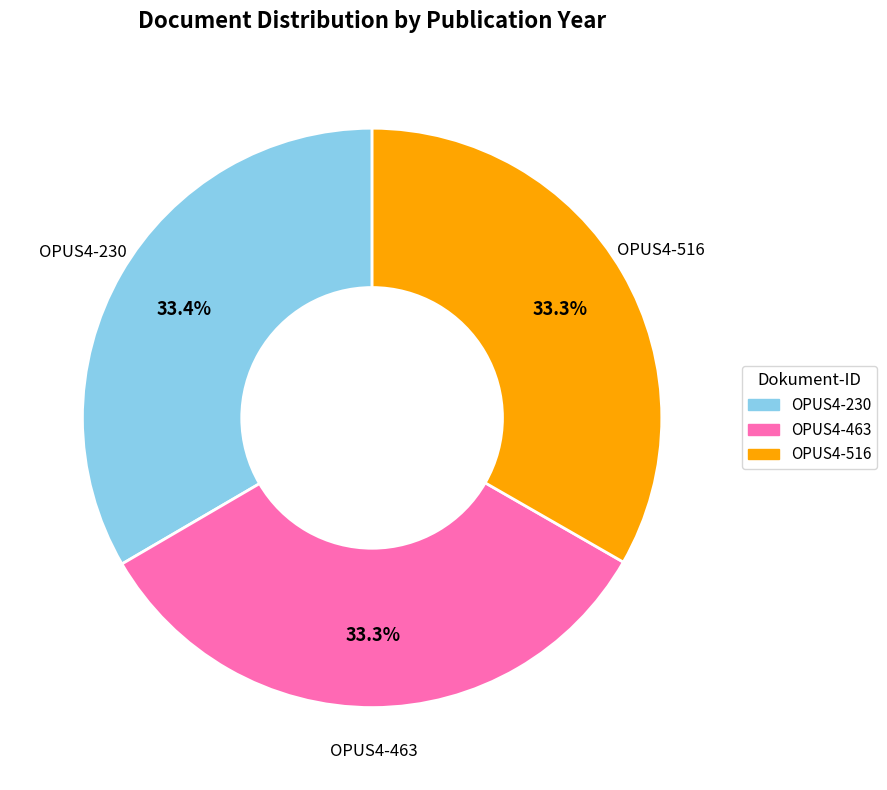

Approximately how many times larger is the value at OPUS4-230 compared to OPUS4-463?

1.0